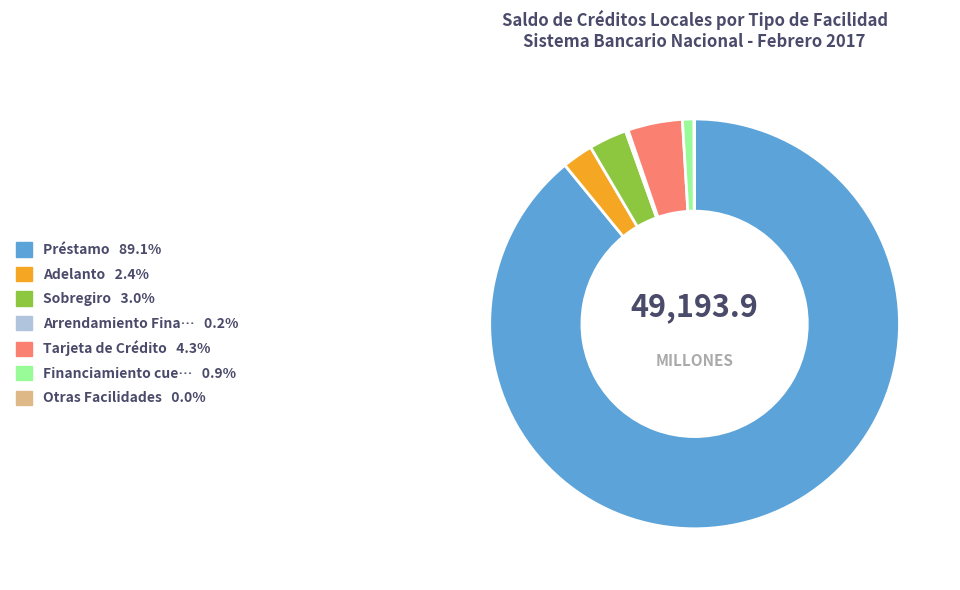

Is there any slice that represents more than half of the pie?

Yes